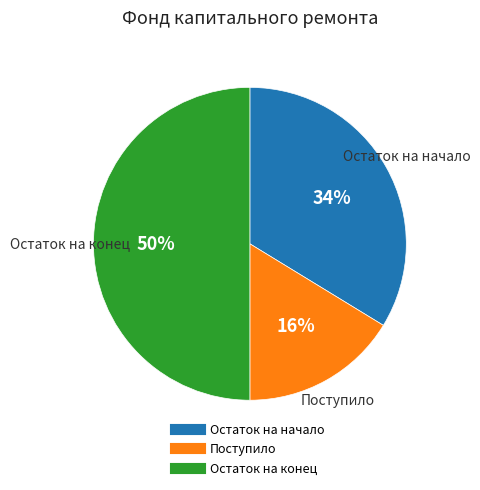

How many slices are in this pie chart?

3